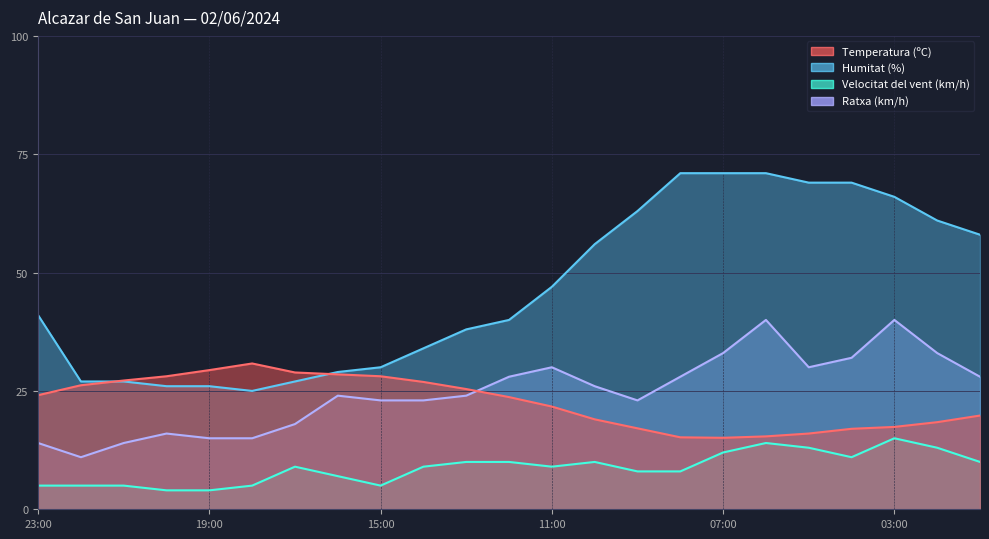

What is the difference between the maximum and minimum values in the Velocitat del vent (km/h) series?

11.0